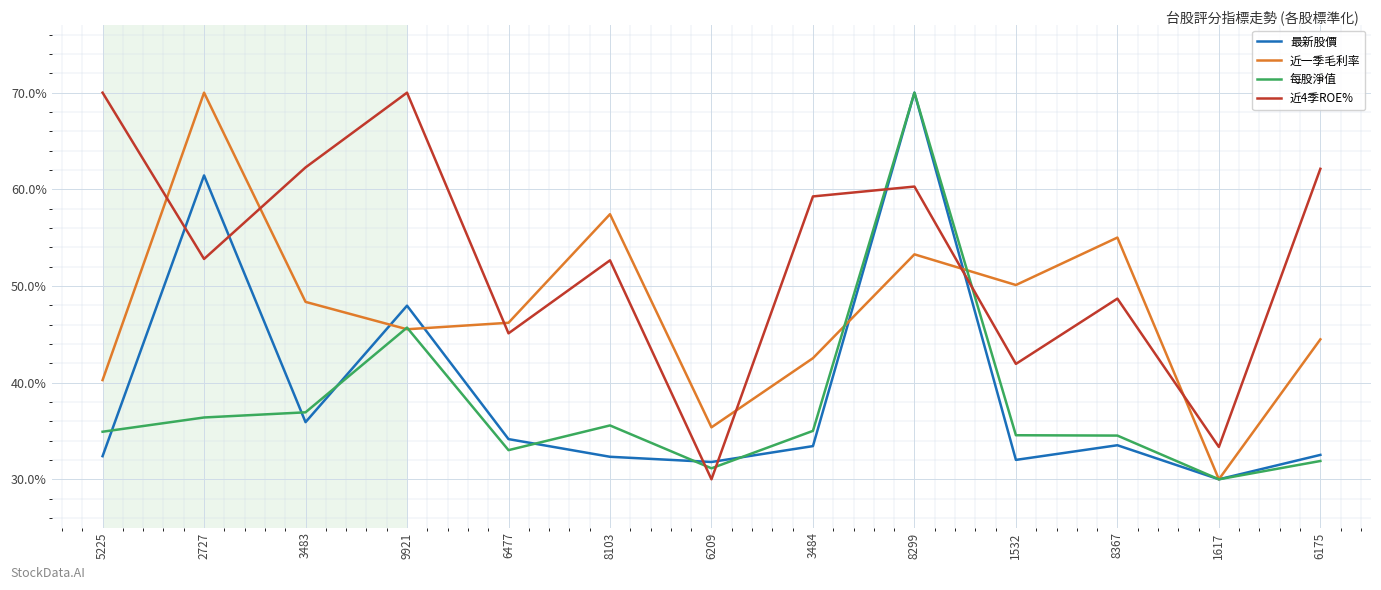

Does the chart display data point markers on the line(s)?

No